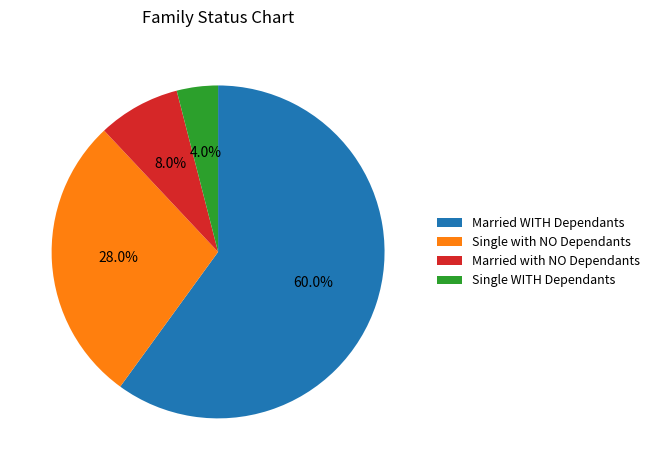

Which slice is the largest?

Married WITH Dependants